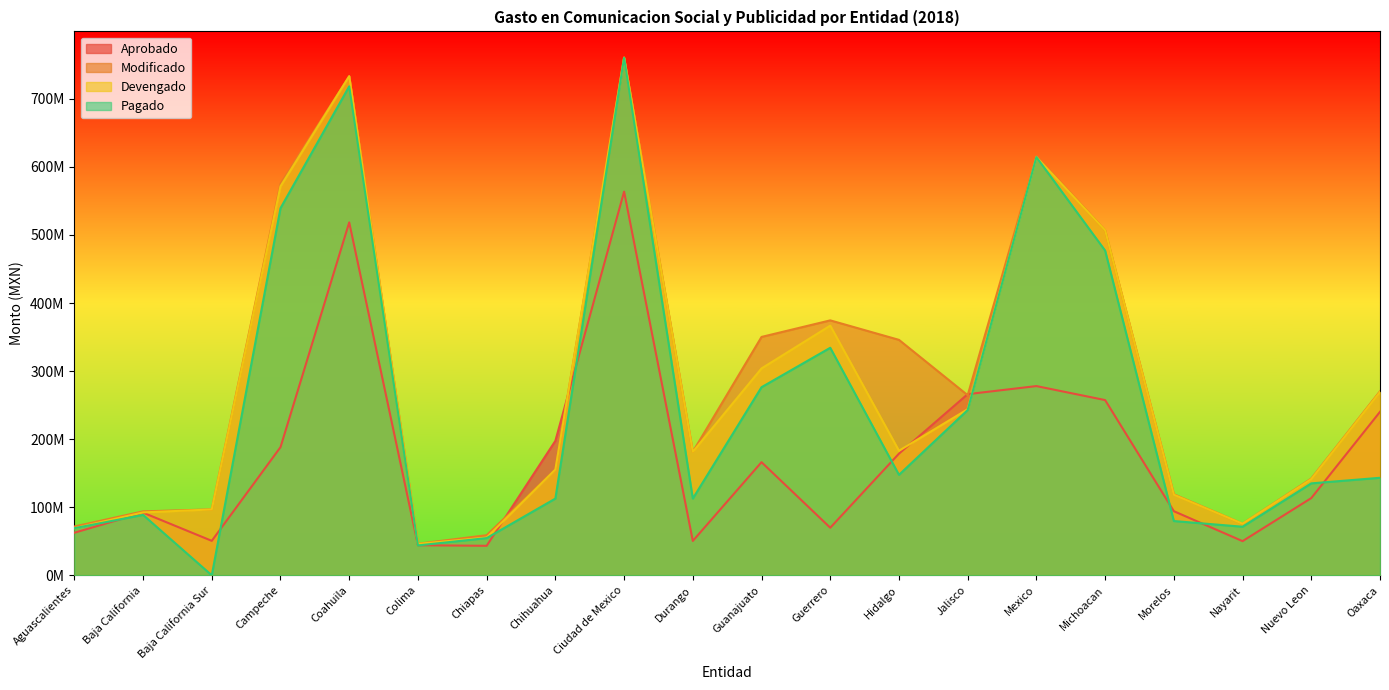

Which category has the lowest value across all series?

Baja California Sur